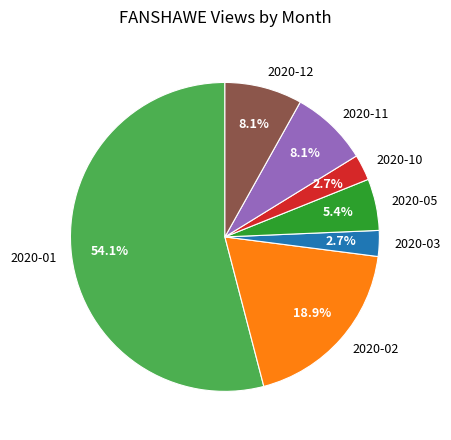

The 2020-01 slice represents 54% of the pie. True or false?

True